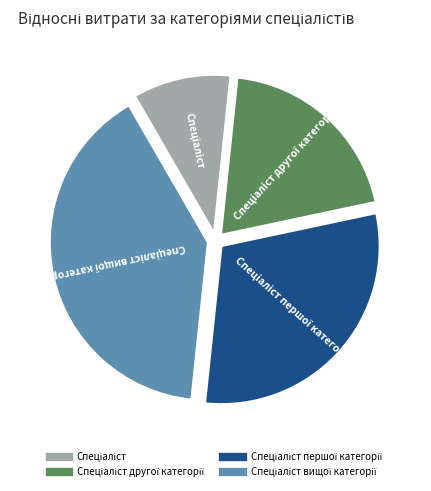

Does any single category account for the majority?

No